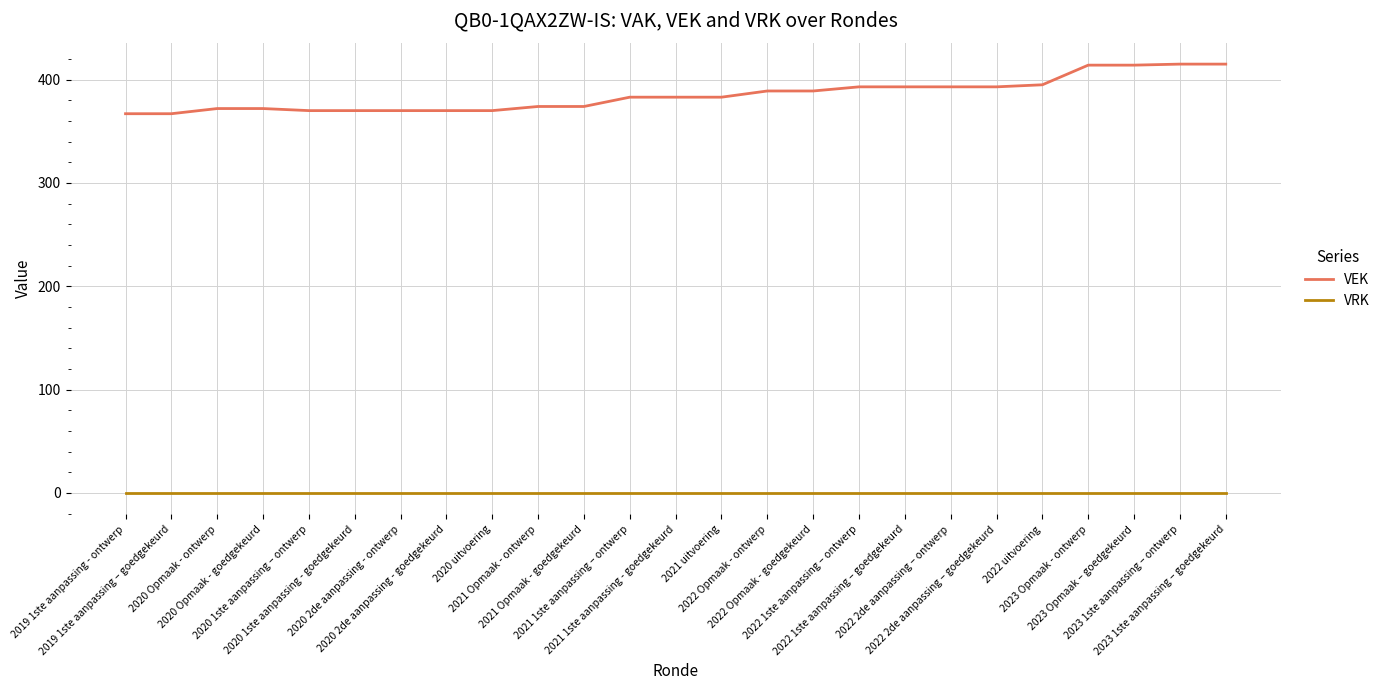

How many lines are shown in the chart?

2